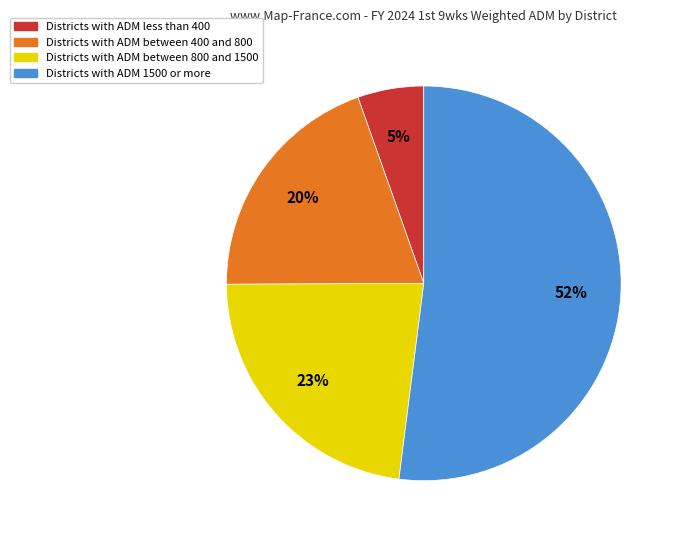

Is there a majority slice in this chart?

Yes